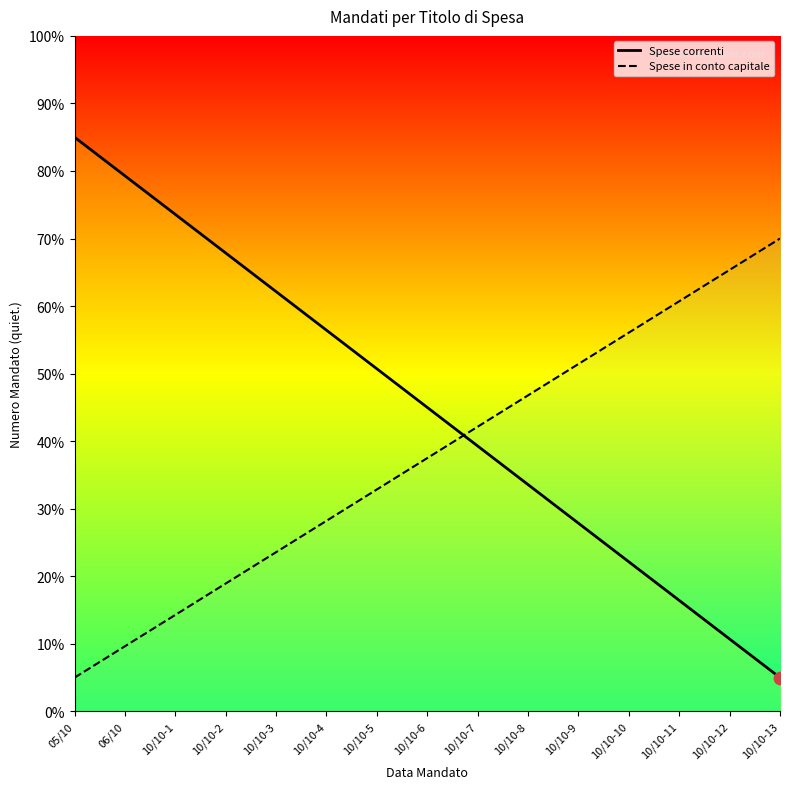

Which series has the largest total across all categories?

Spese correnti